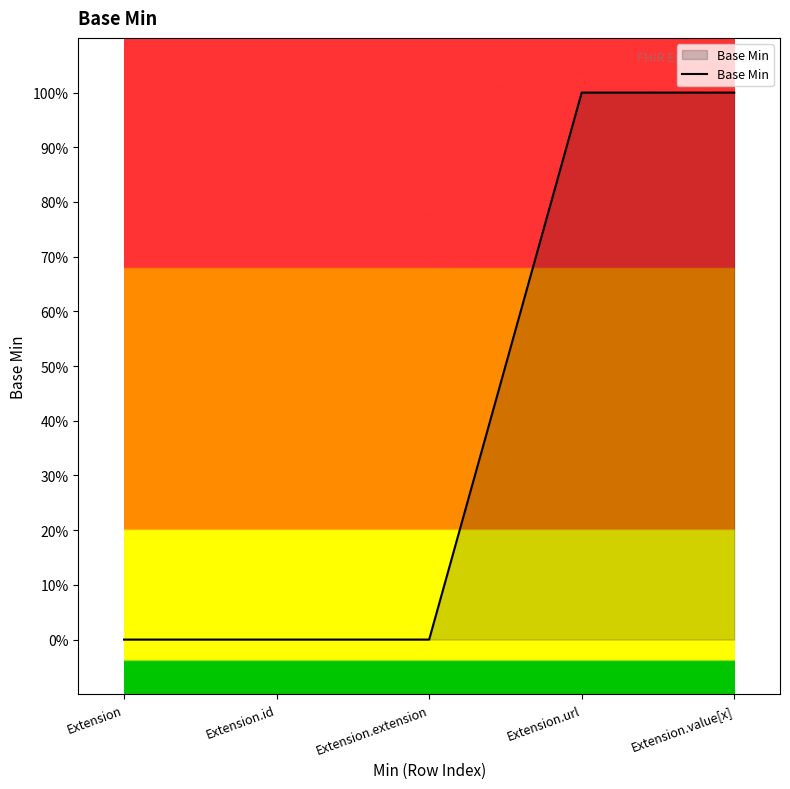

What is the change in value from Extension.id to Extension.value[x]?

+1